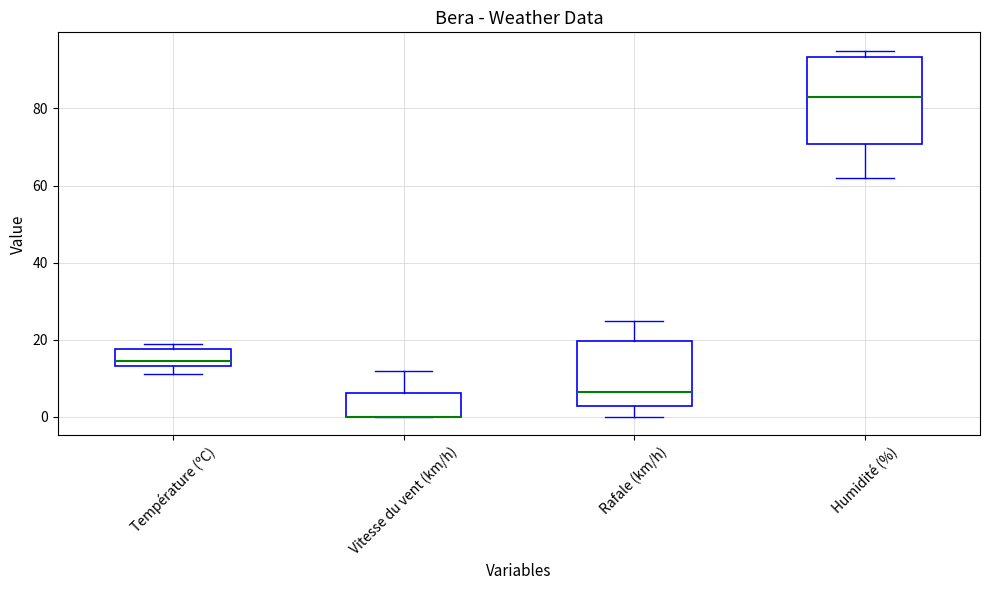

Reading left to right, read every box against the y-axis: the position of its median line, the range the box covers, and the ends of its whiskers. The values are not printed on the chart, so give them approximately, as read against the axis.

Température (ºC): median 14 (just above the box's lower edge), box 14 to 18, whiskers 12 to 20
Vitesse du vent (km/h): median 0 (drawn on the box's lower edge), box 0 to 6, whiskers 0 to 12
Rafale (km/h): median 6, box 2 to 20, whiskers 0 to 26
Humidité (%): median 84, box 70 to 94, whiskers 62 to 96